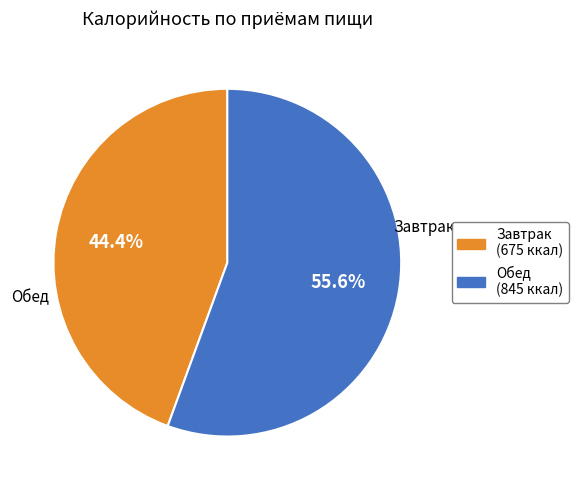

To the nearest percent, what is the combined percentage of Завтрак and Обед?

100%